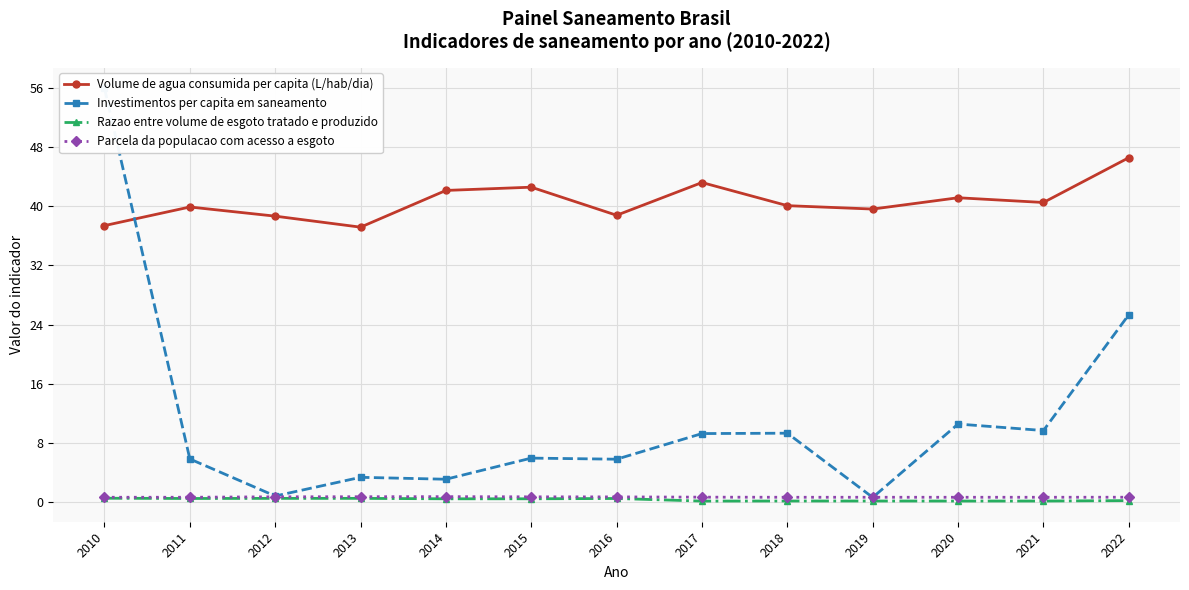

True or false: Razao entre volume de esgoto tratado e produzido has a value of 0.0 at 2018.

False